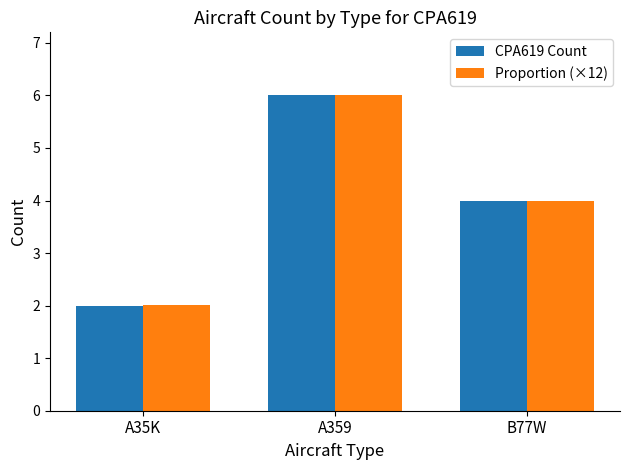

The value of Proportion (×12) at A35K is 0.7. True or false?

False